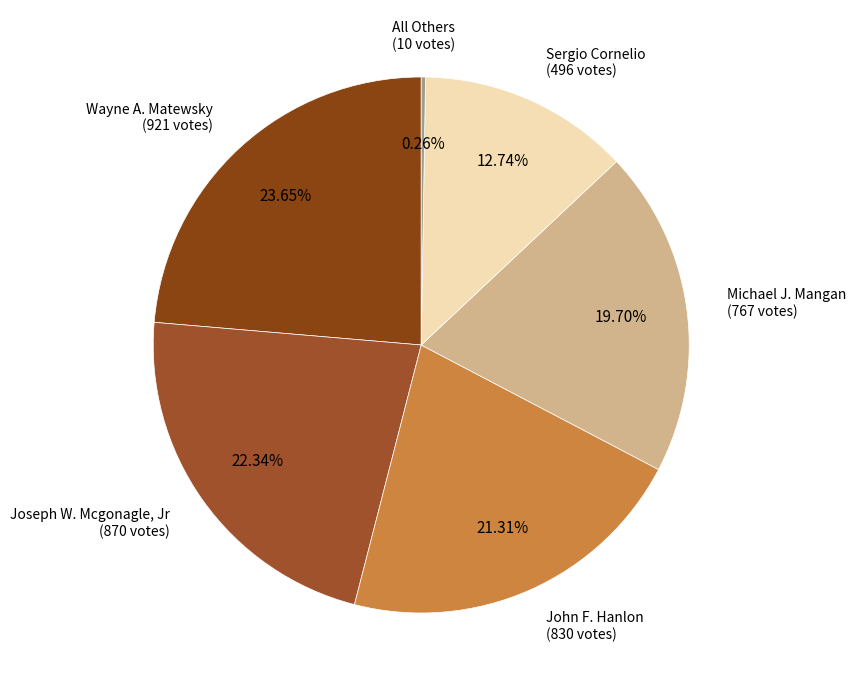

Rank the categories by value from lowest to highest.

All Others, Sergio Cornelio, Michael J. Mangan, John F. Hanlon, Joseph W. Mcgonagle, Jr, Wayne A. Matewsky